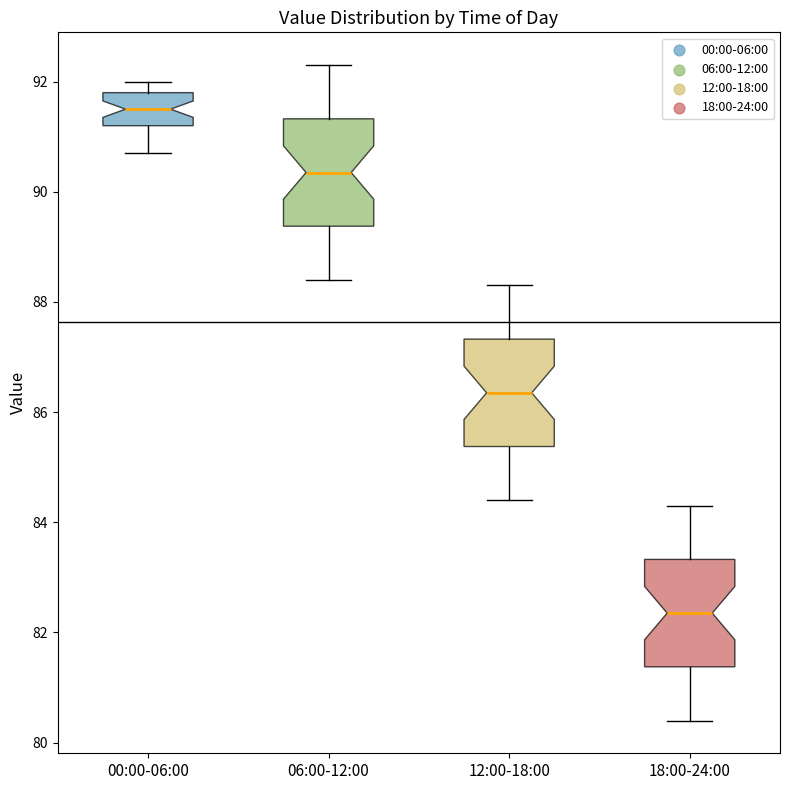

Where does the upper whisker of the box for 12:00-18:00 end on the y-axis? The values are not printed on the chart, so give them approximately, as read against the axis.

88.4